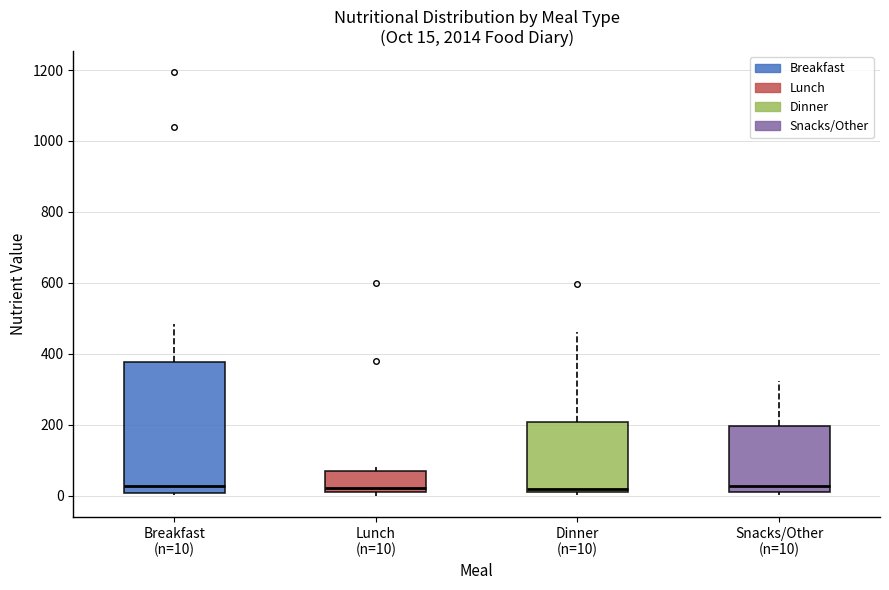

Comparing the boxes themselves (not the whiskers), which one is the tallest?

Breakfast (n=10)